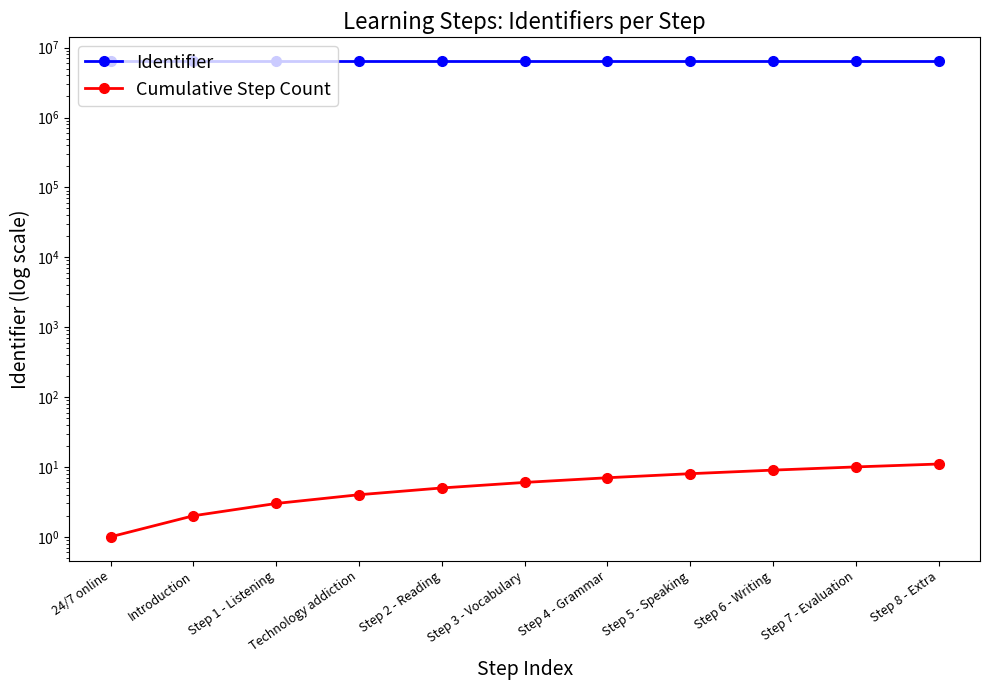

What are all the series names shown in the legend?

Identifier, Cumulative Step Count